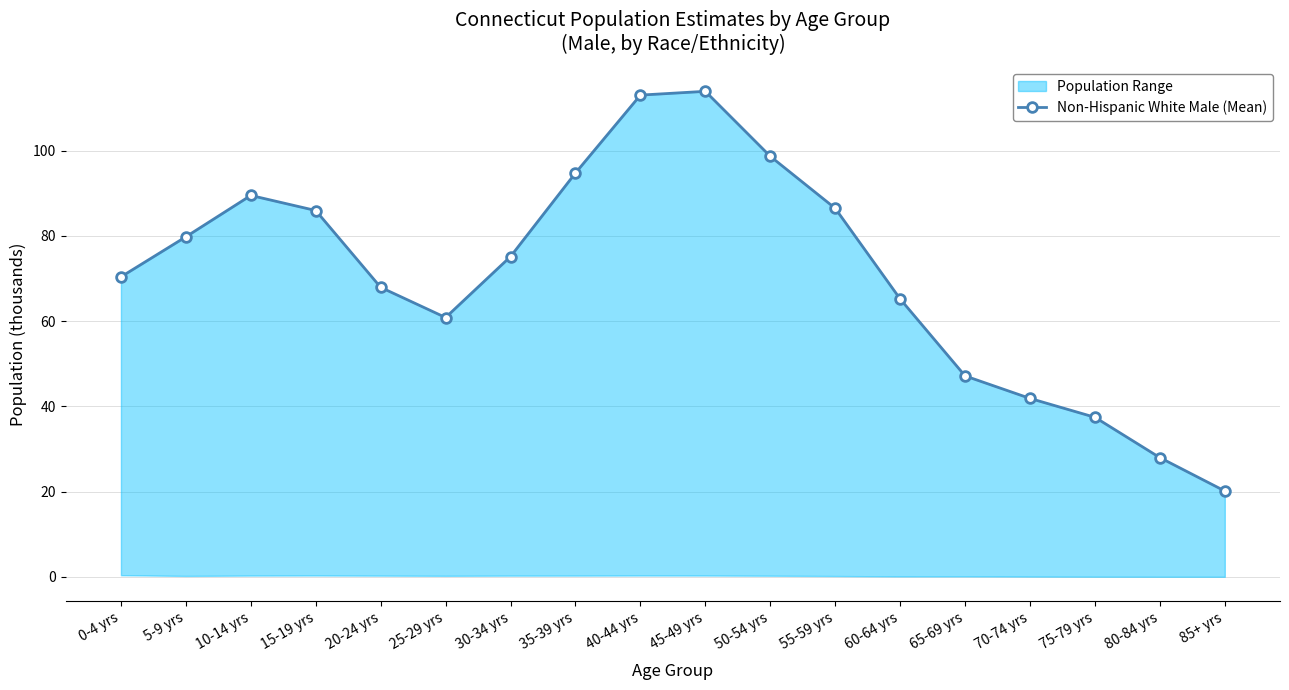

Where is the first local maximum?

10-14 yrs